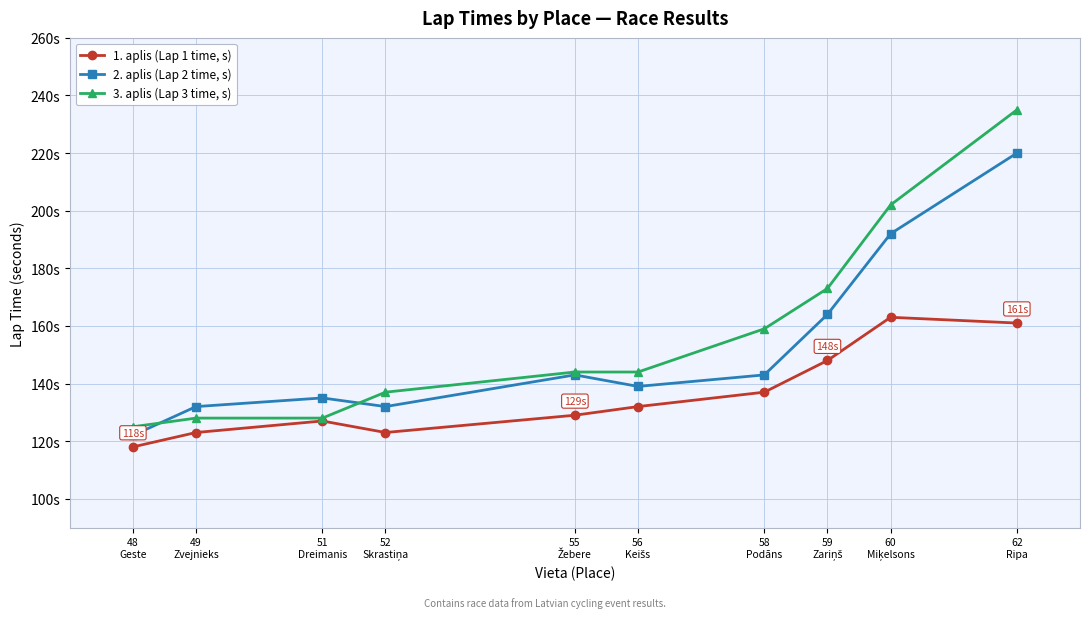

Does the chart display data point markers on the line(s)?

Yes